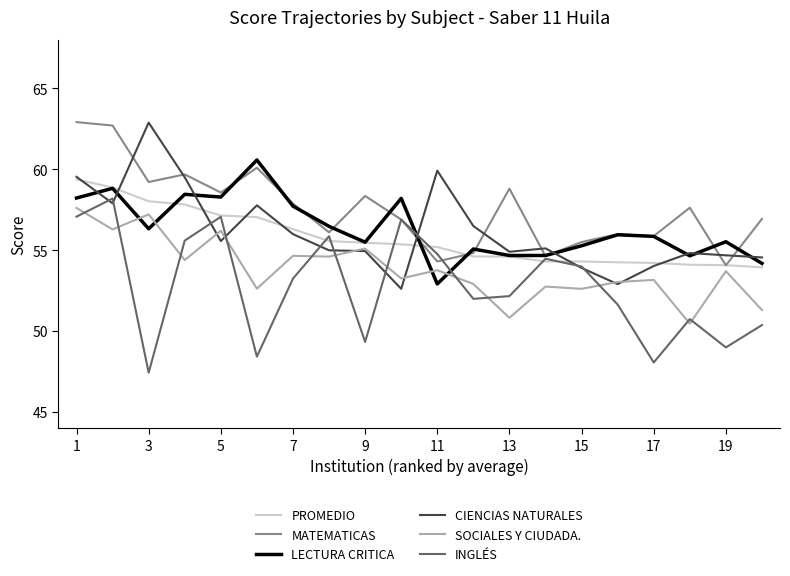

True or false: SOCIALES Y CIUDADA. and MATEMATICAS intersect in this chart.

False